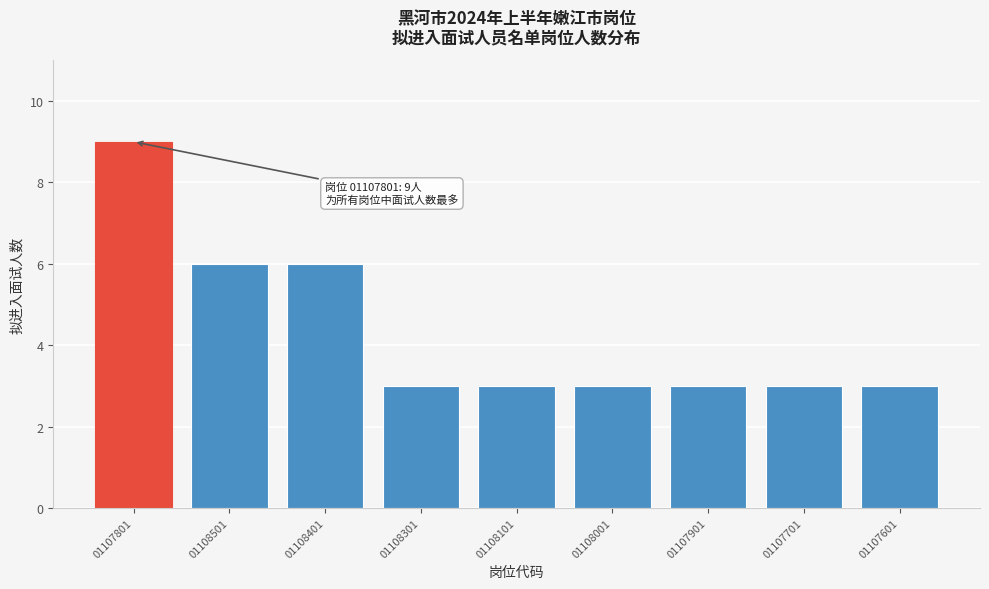

Reading left to right, extract all data points from this chart.

01107801=9	01108501=6	01108401=6	01108301=3	01108101=3	01108001=3	01107901=3	01107701=3	01107601=3